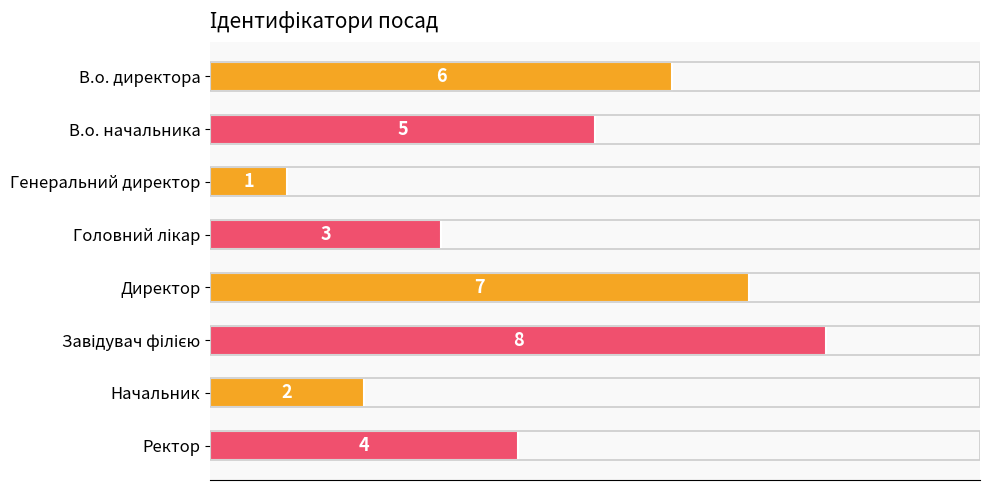

How many values are between 3 and 7?

5